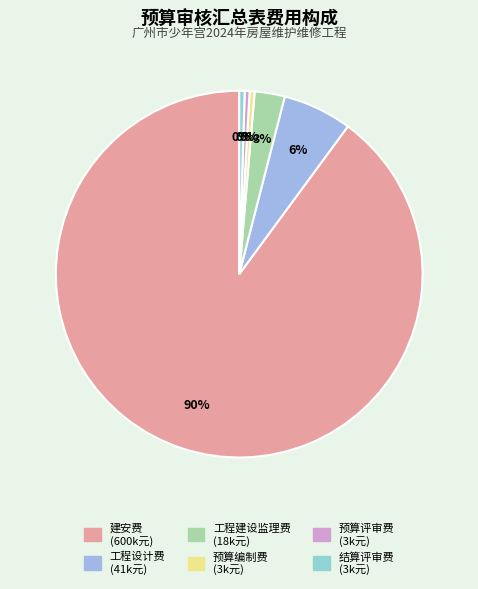

The 结算评审费 slice represents 8% of the pie. True or false?

False